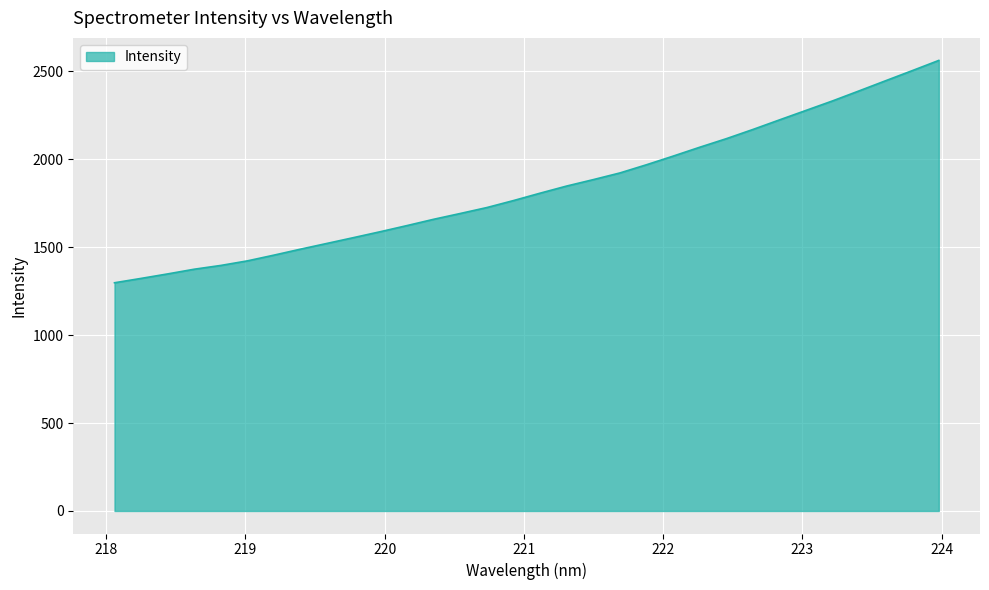

What is the difference between the second highest and minimum values?

1206.7